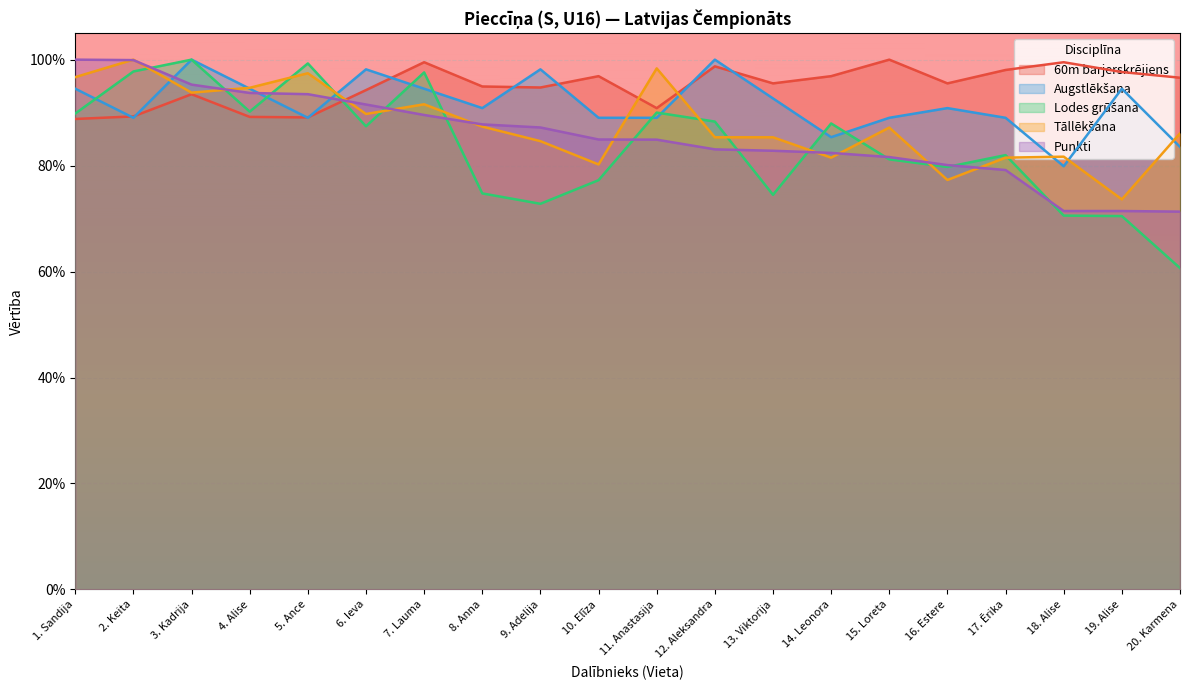

How many lines are shown in the chart?

5